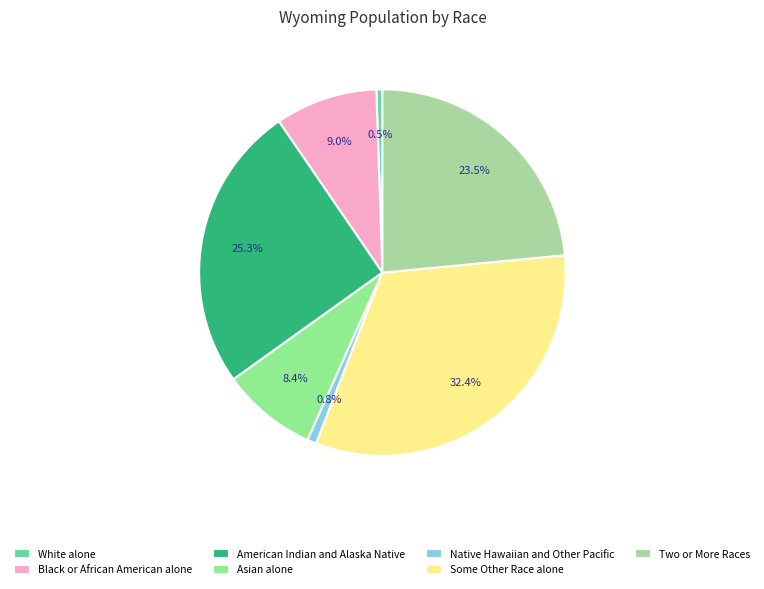

How many slices are in this pie chart?

7